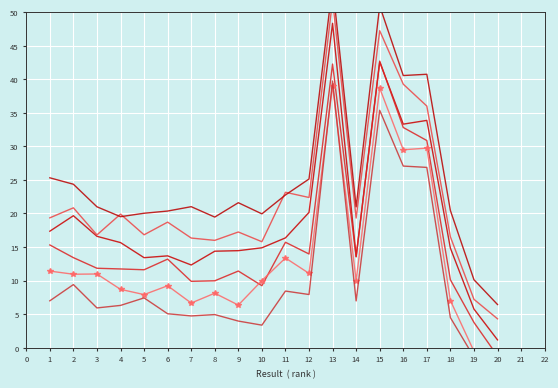

What is the difference between the highest and lowest values at 7?

16.3